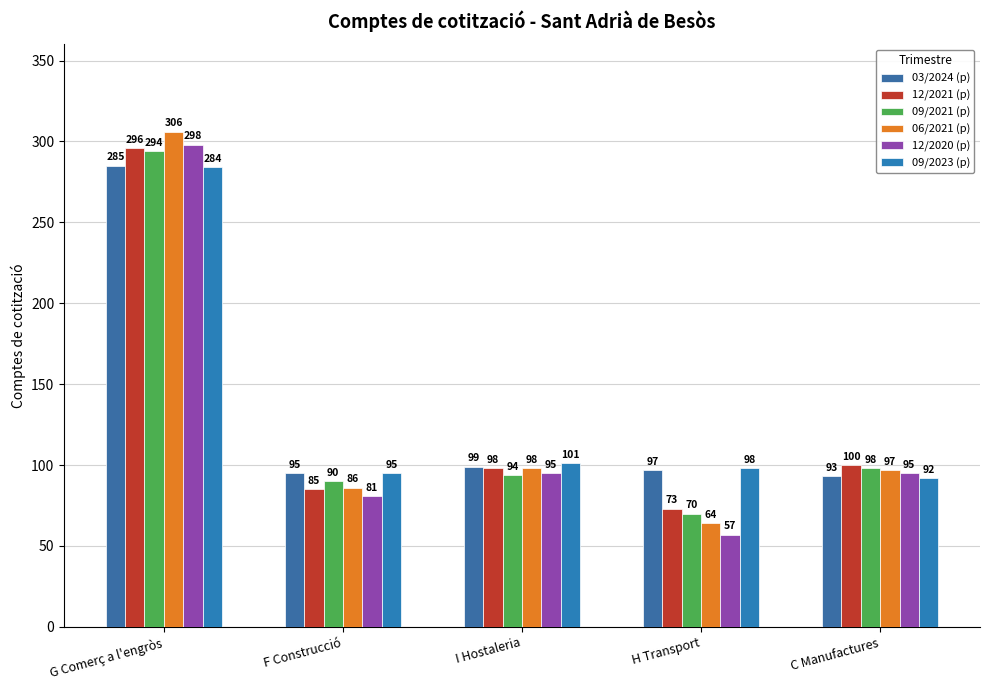

How many categories are shown in the chart?

5